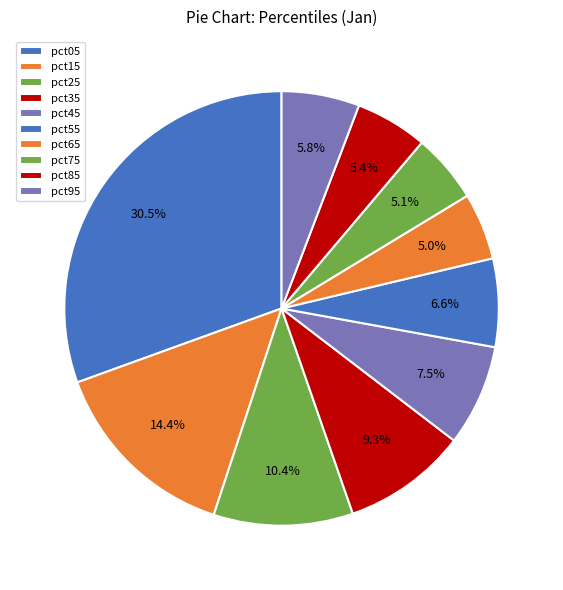

Count the number of slices in the pie.

10